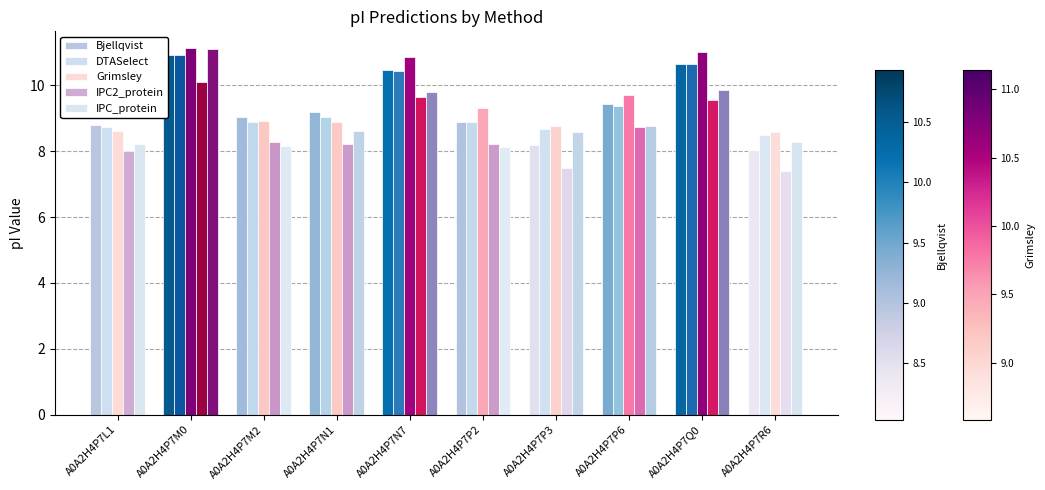

What is the label of the 4th bar from the right?

A0A2H4P7P3